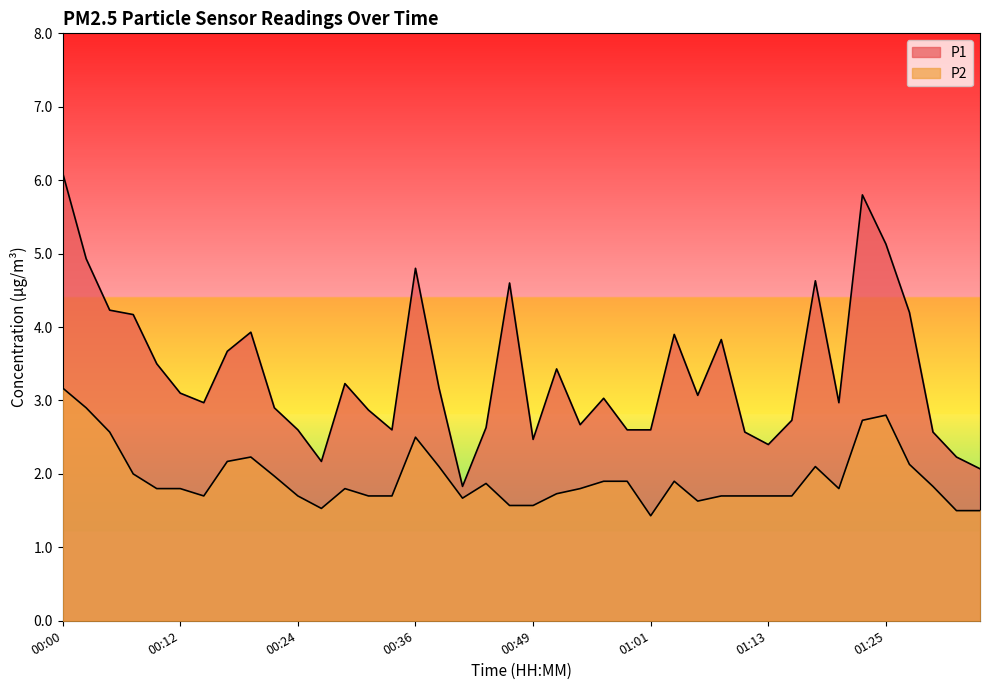

In P2, how many points are higher than both neighbors (excluding endpoints)?

7